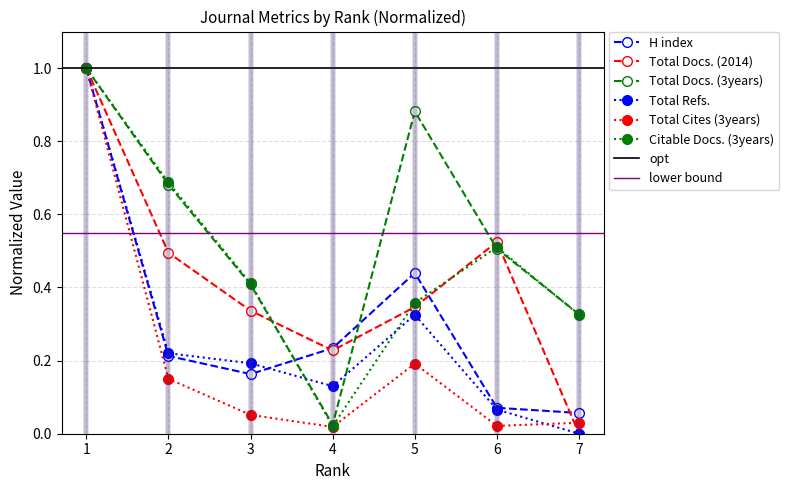

What is the sum of all Citable Docs. (3years) values?

3.3